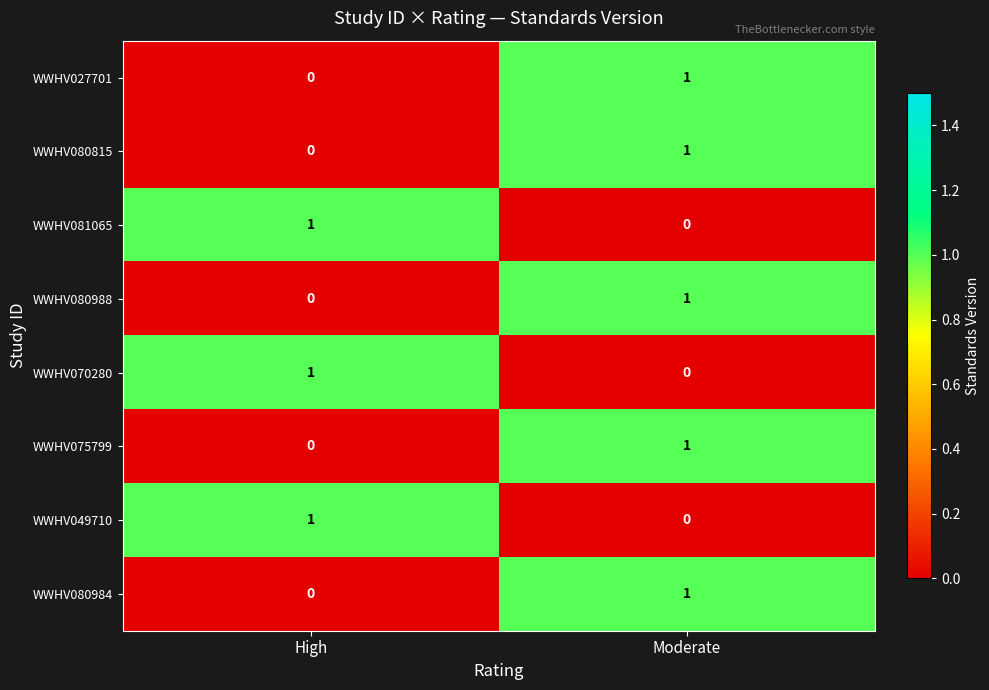

At which label does WWHV070280 reach its minimum?

Moderate